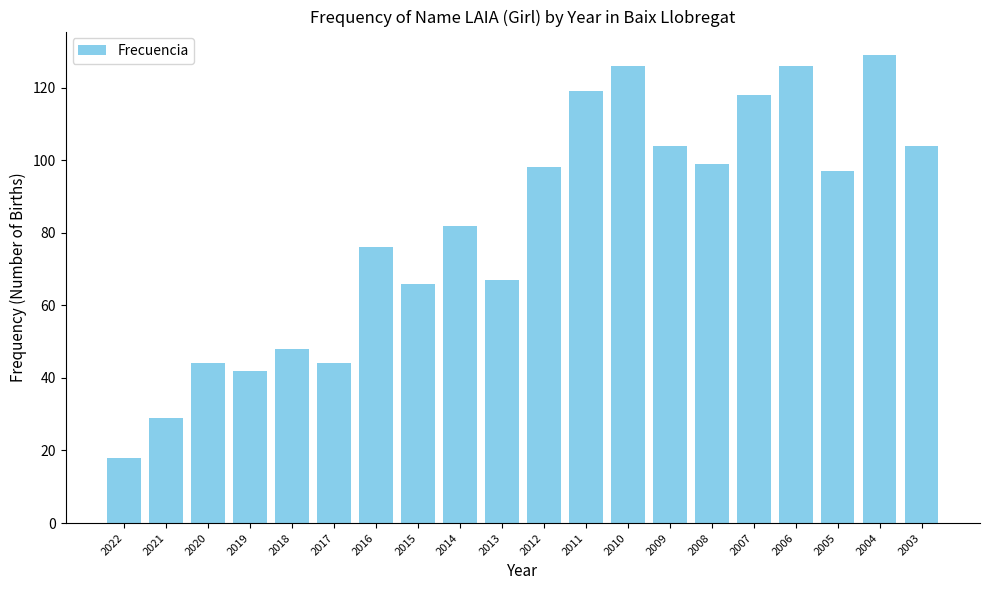

The value at 2012 is 98. True or false?

True